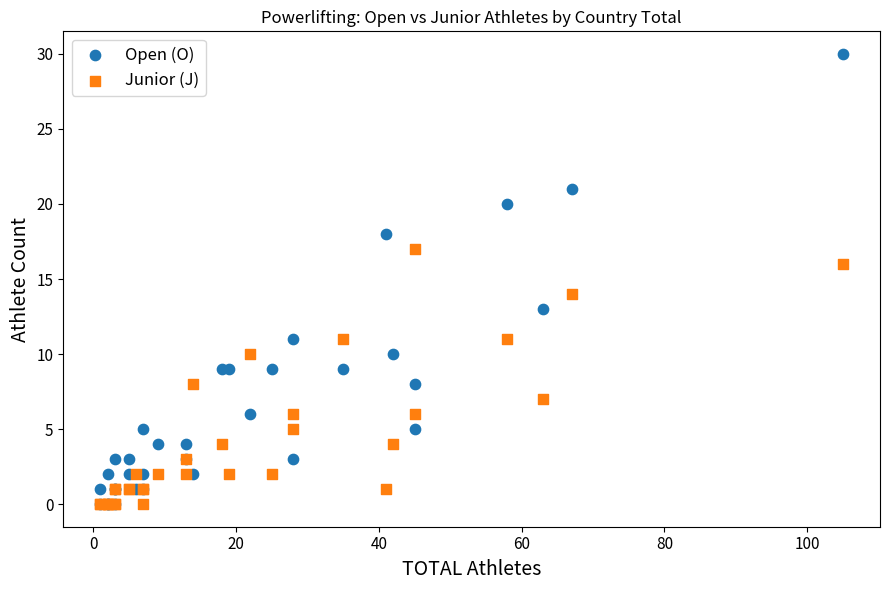

Which series contains the highest Y value?

Open (O)